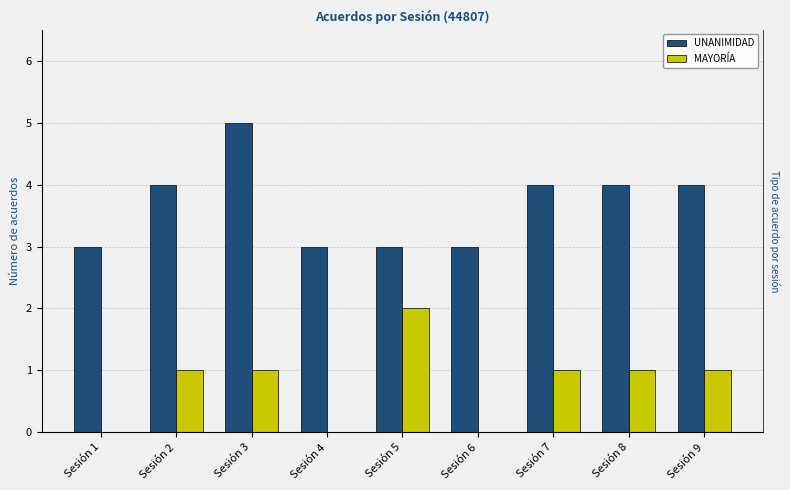

How many MAYORÍA values are between 0 and 1?

8